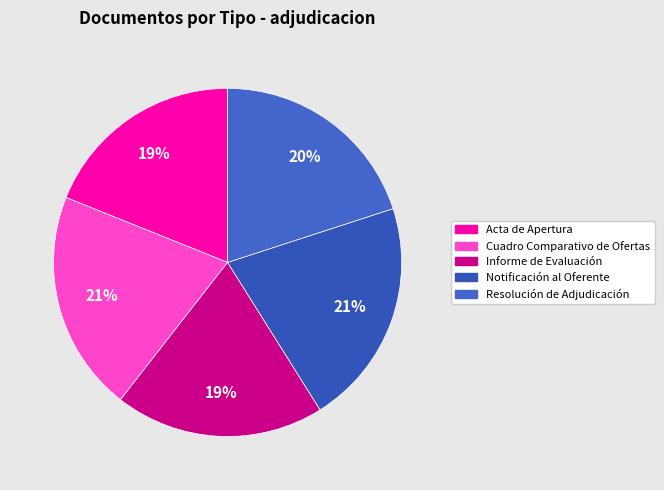

What percentage is the Resolución de Adjudicación slice, to the nearest percent?

20%